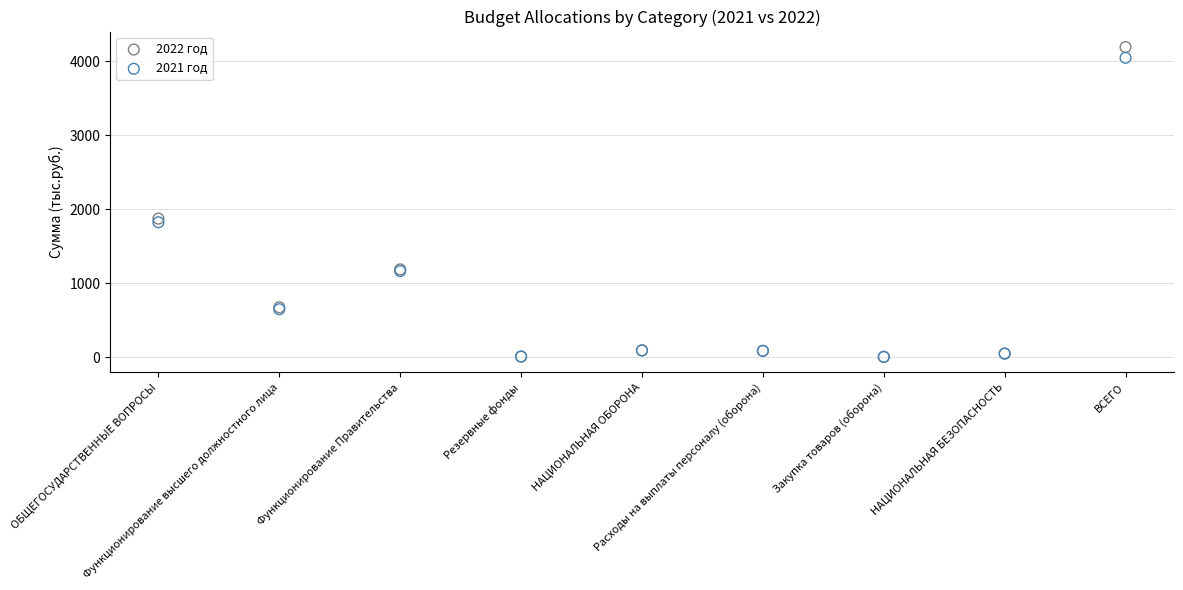

Which series reaches the maximum Y coordinate?

2022 год